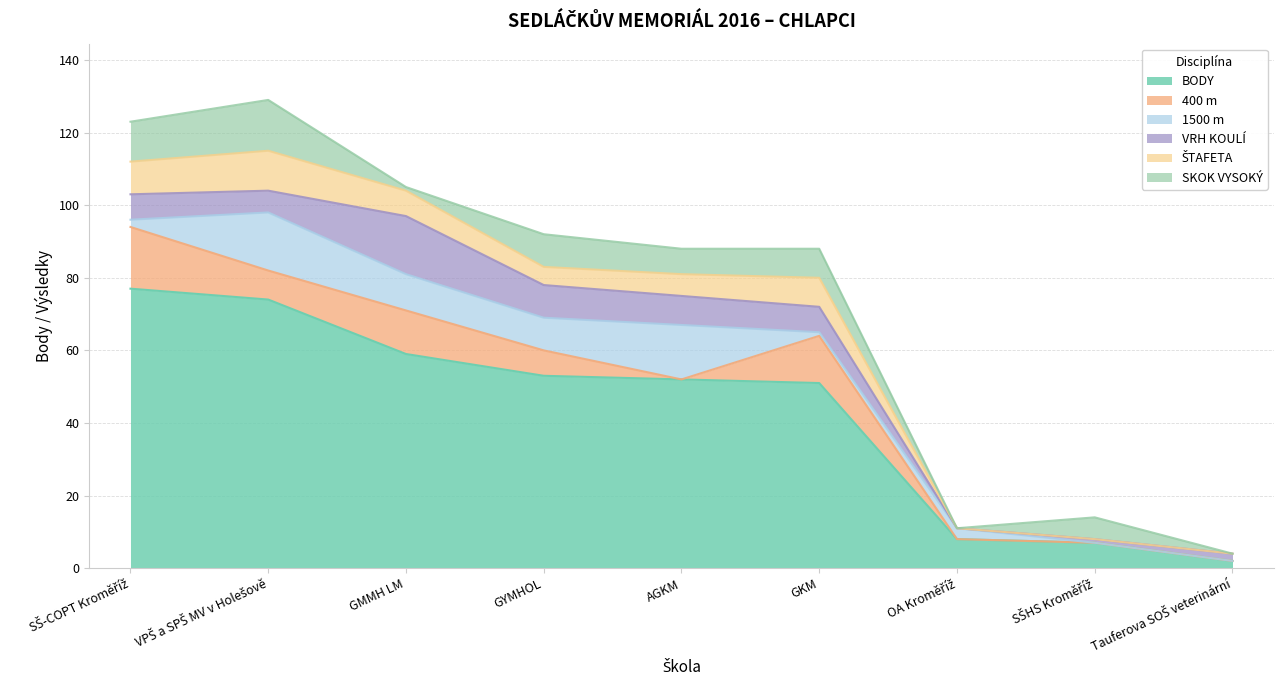

Rank the series by their maximum value, from highest to lowest.

BODY, 400 m, 1500 m, VRH KOULÍ, SKOK VYSOKÝ, ŠTAFETA